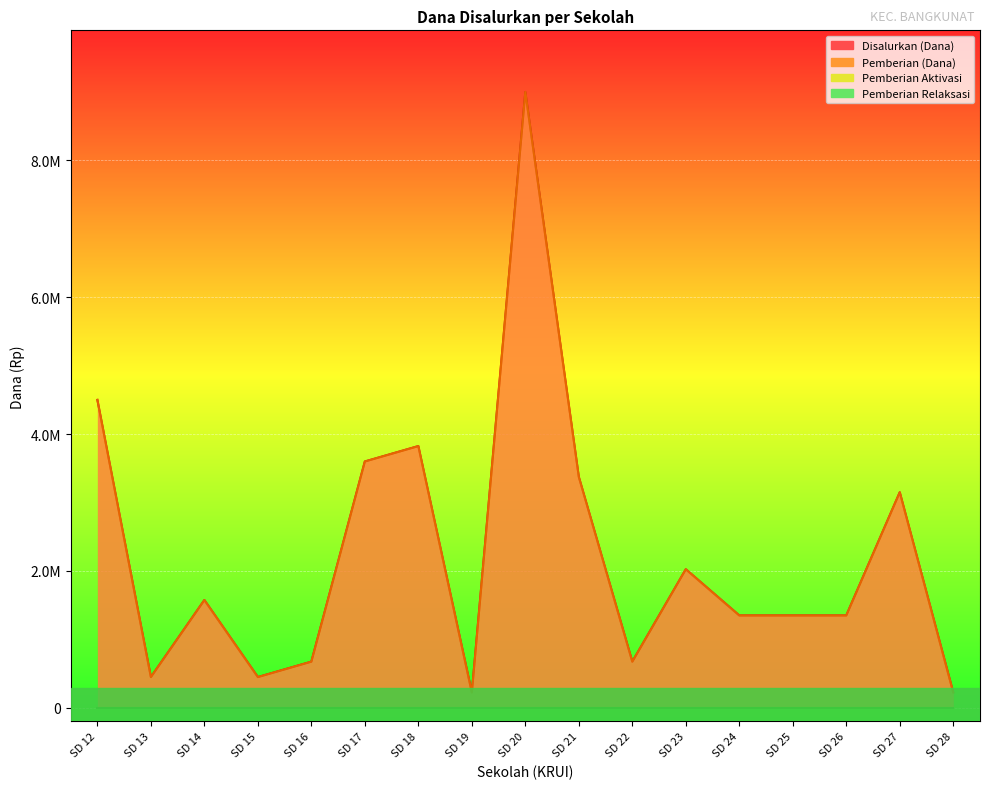

Rank the series by their maximum value, from lowest to highest.

Disalurkan (Dana), Pemberian (Dana)